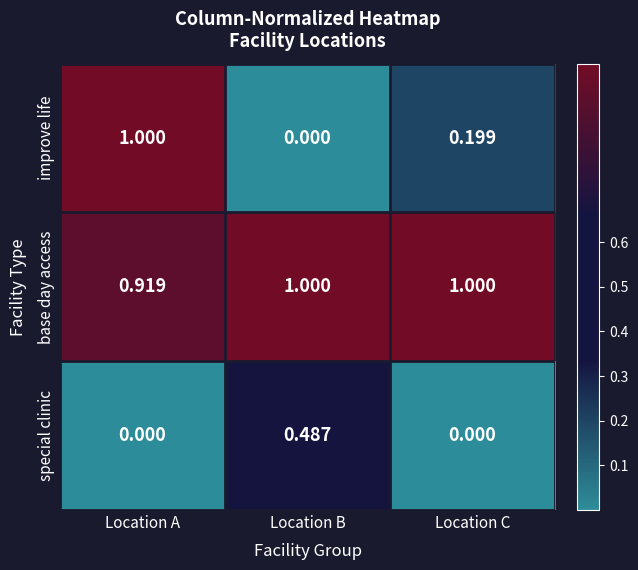

Which series has the largest total across all categories?

base day access